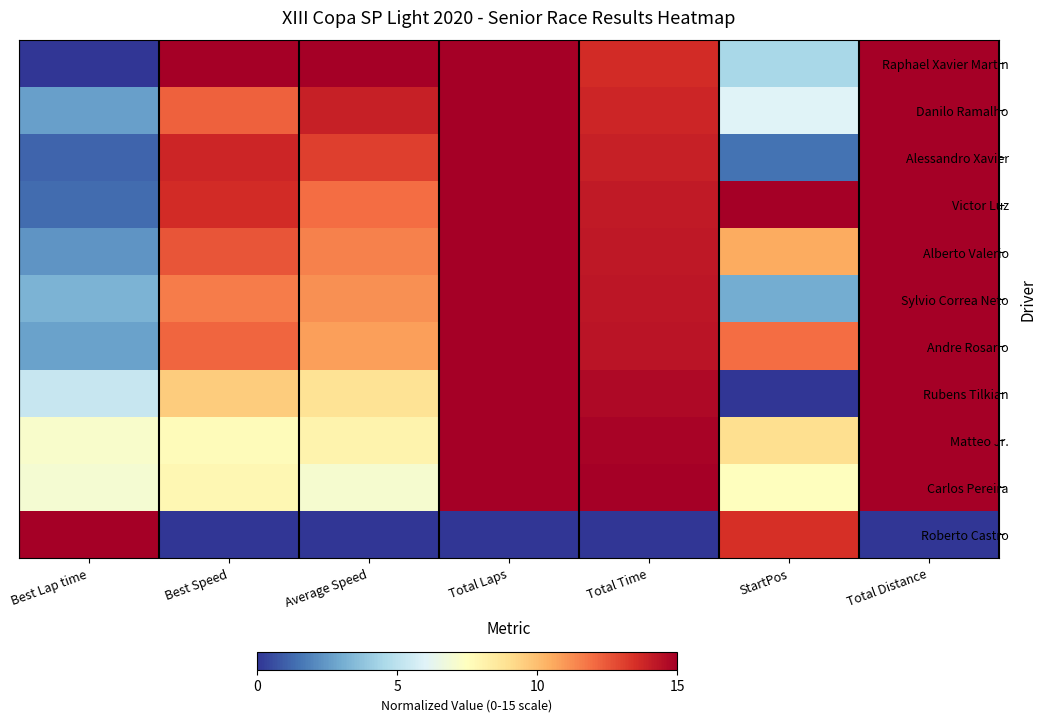

Between Average Speed and StartPos, which series saw the biggest shift?

Roberto Castro